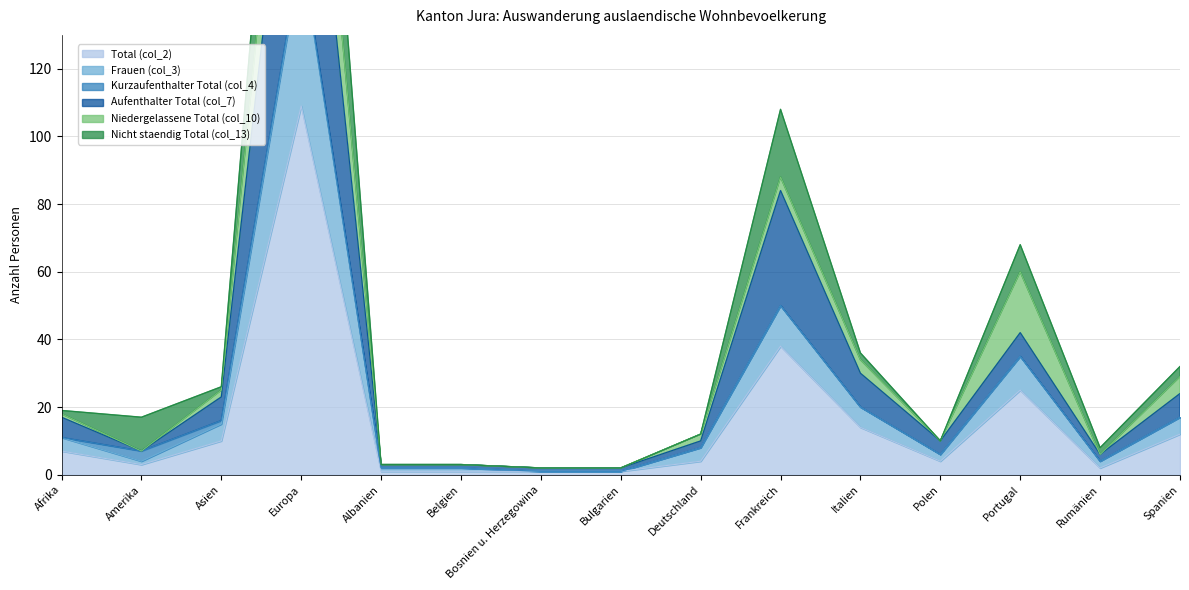

Which series has the largest total across all categories?

Aufenthalter Total (col_7)